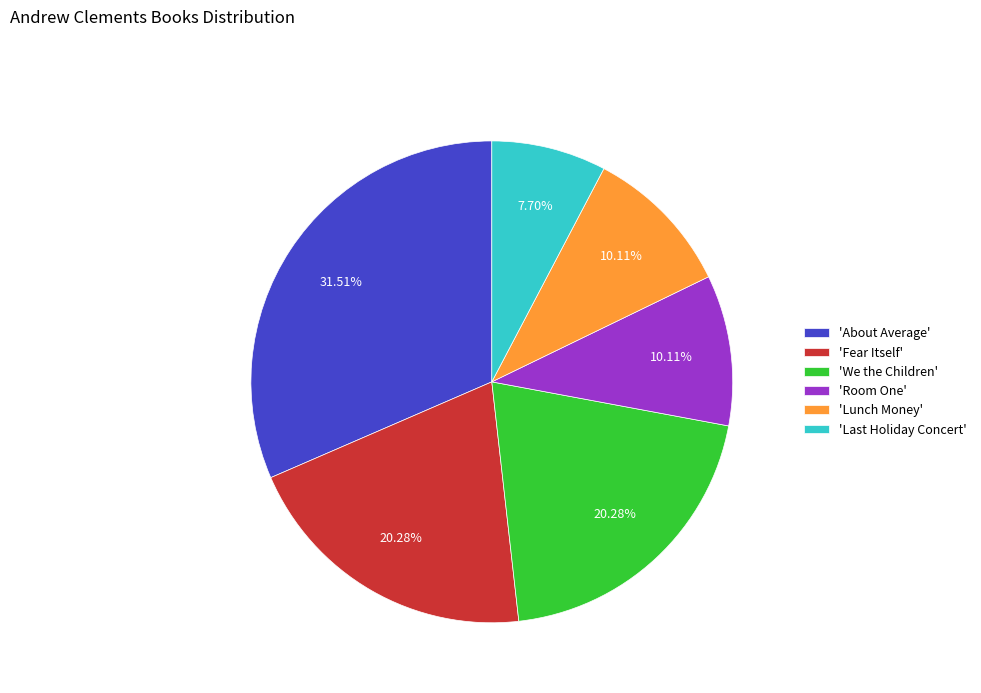

Does 'Lunch Money' account for over 50% of the chart?

No